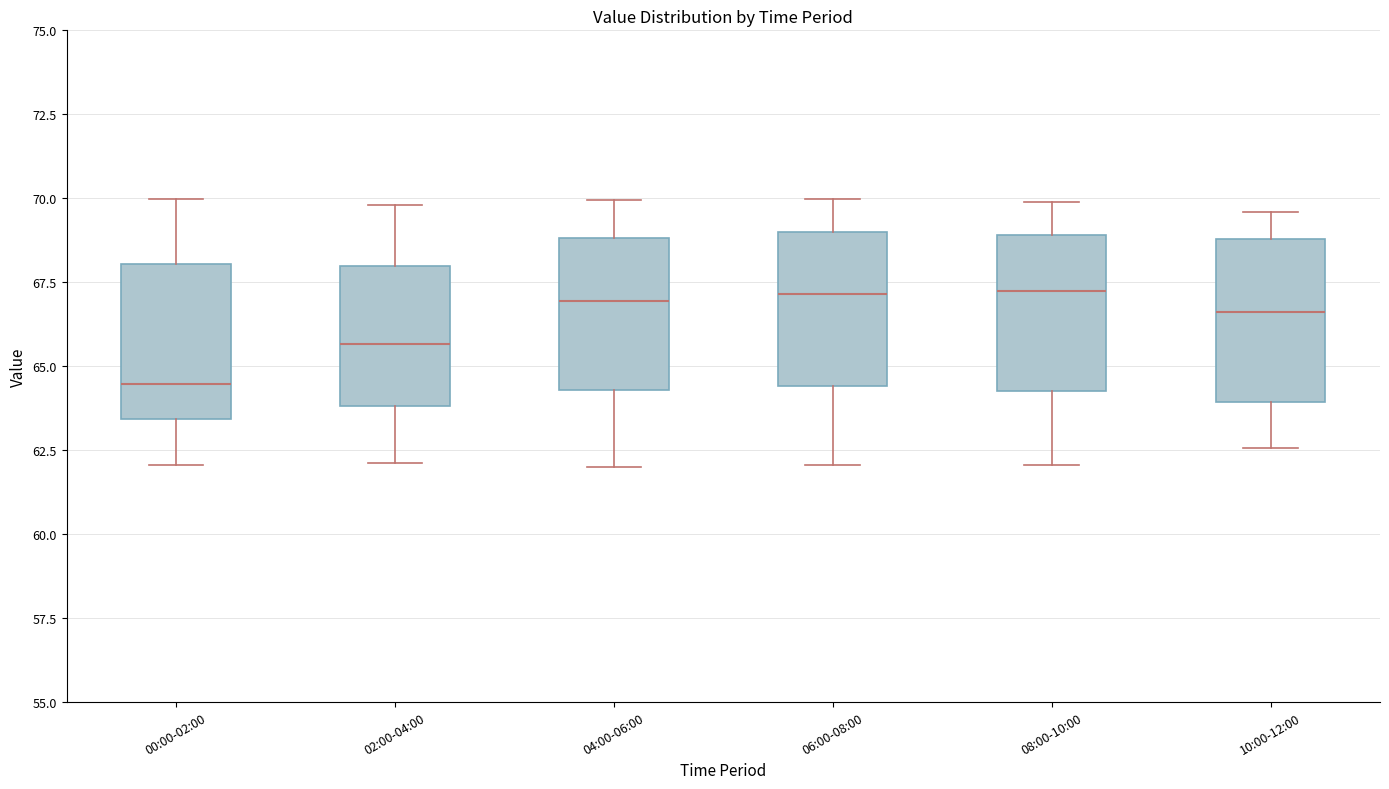

Where is the upper edge of the box for 00:00-02:00 on the y-axis? The values are not printed on the chart, so give them approximately, as read against the axis.

68.0